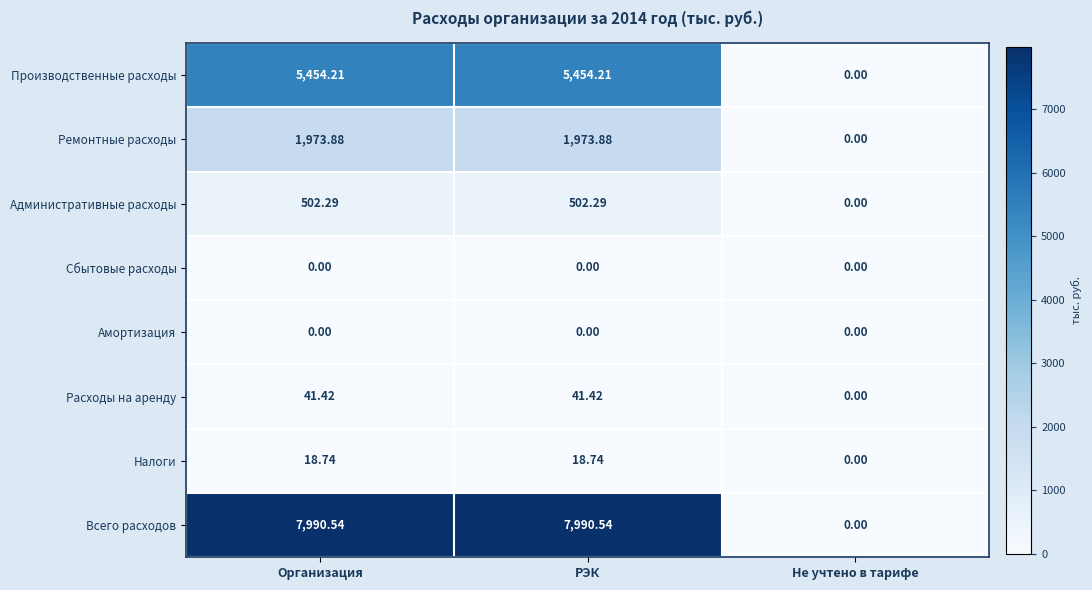

Which series has the widest spread of values?

Всего расходов